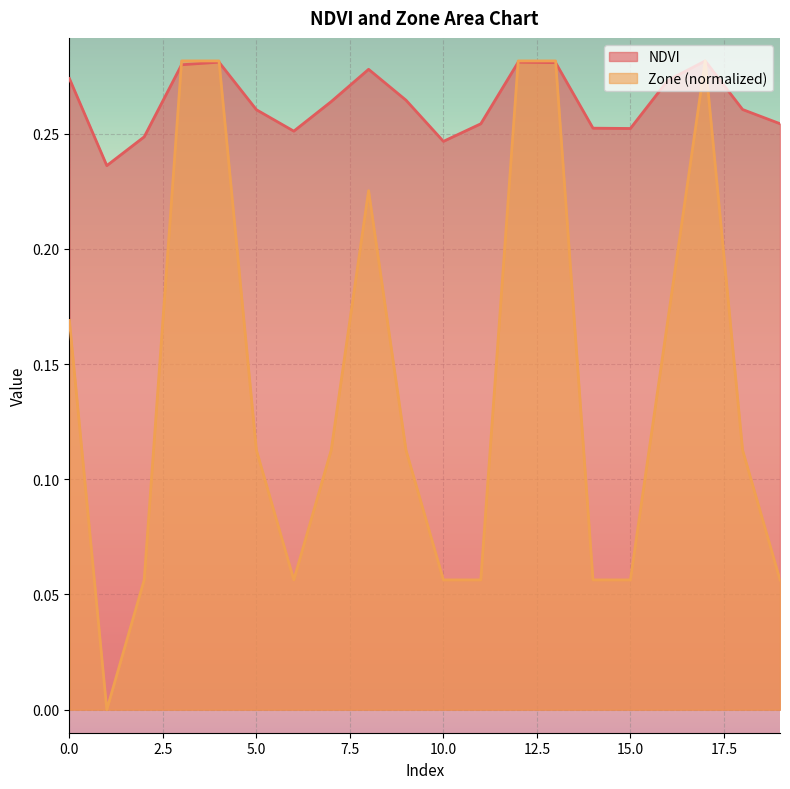

Count the Zone values in the range 0 to 1.

20